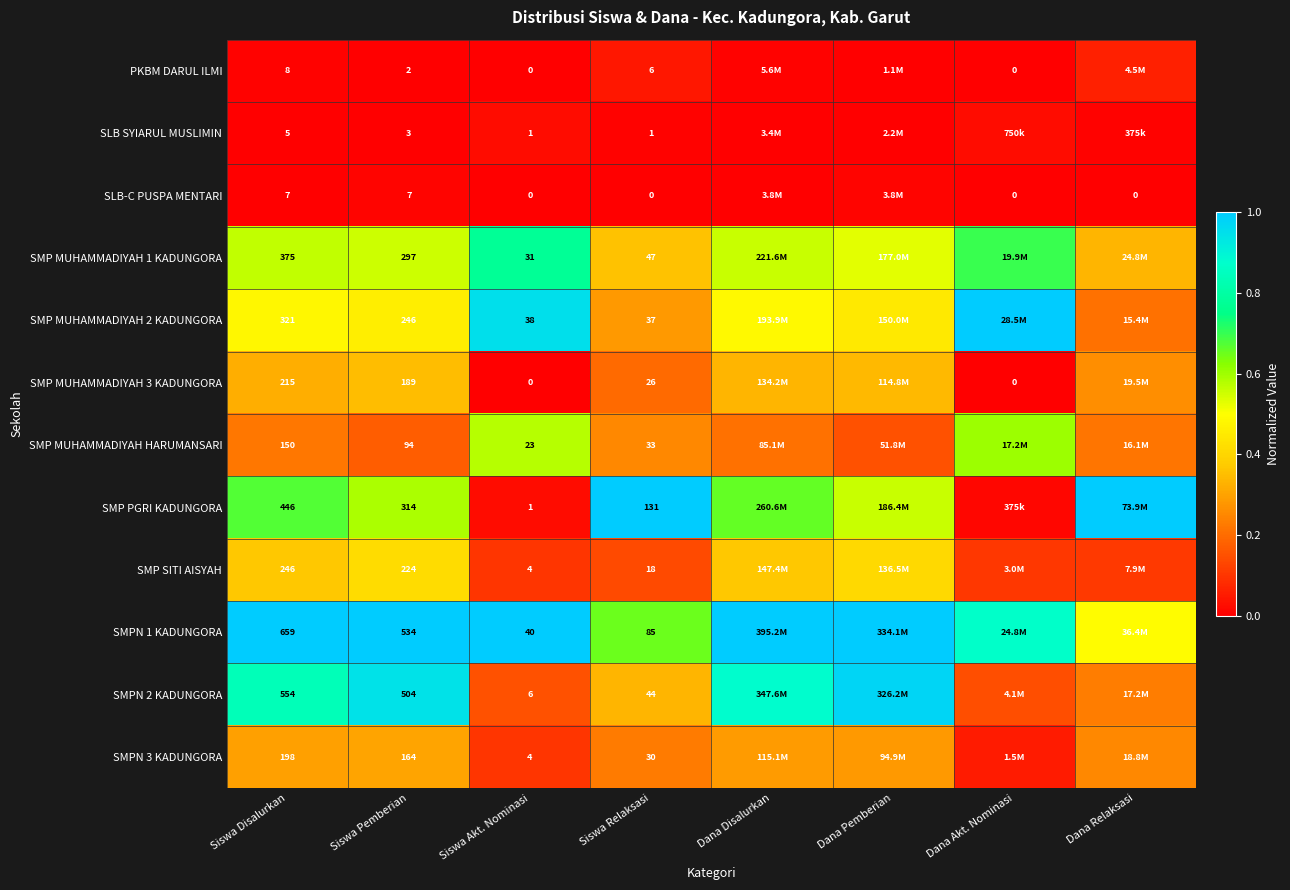

True or false: SLB SYIARUL MUSLIMIN has a value of 0.0 at Siswa Pemberian.

False